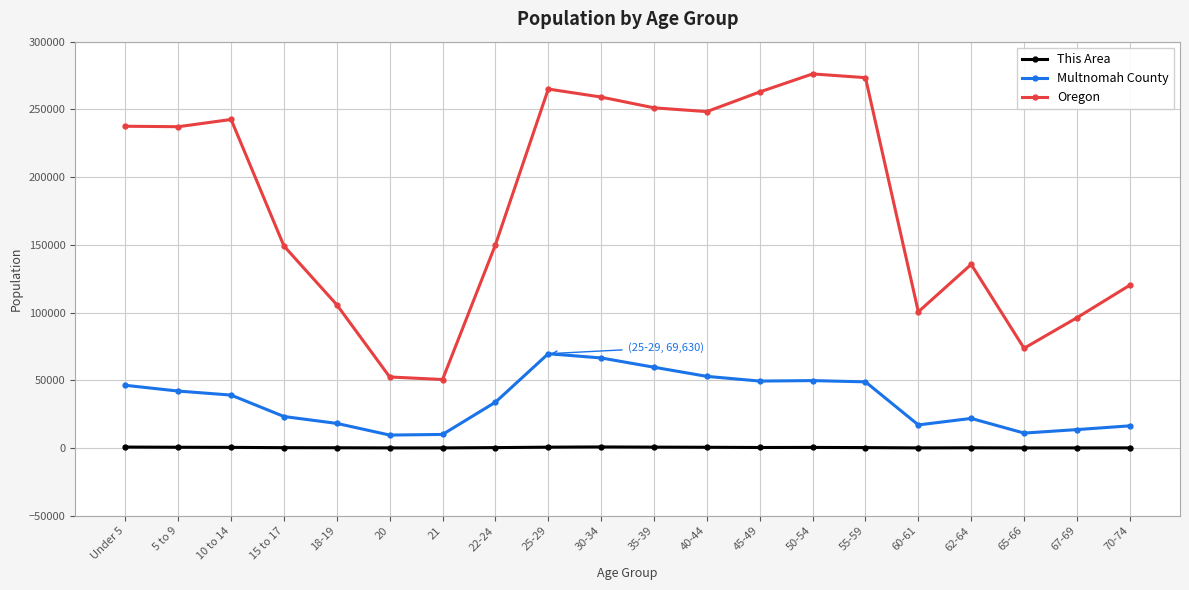

What is the total value across all series at 25-29?

335289